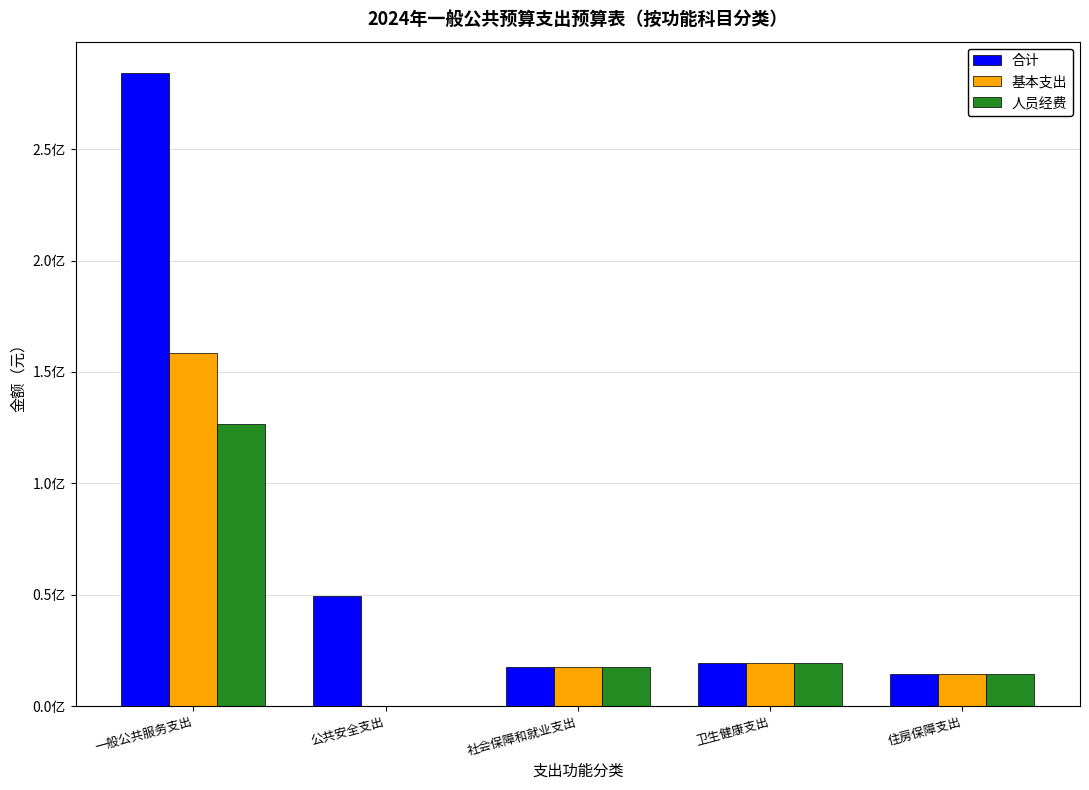

What are all the series names shown in the legend?

合计, 基本支出, 人员经费